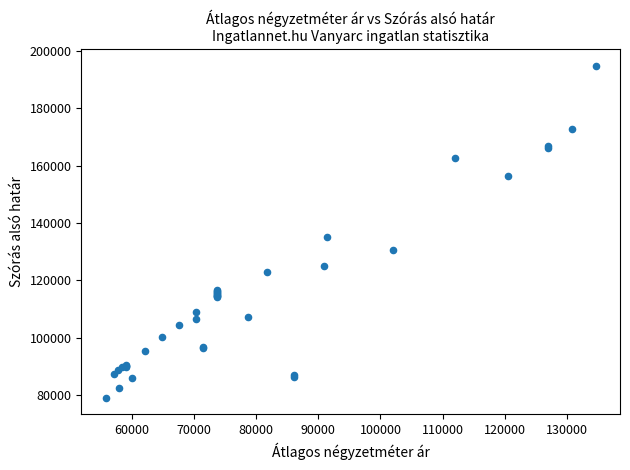

What Y value in the scatter plot is closest to 136969?

135094